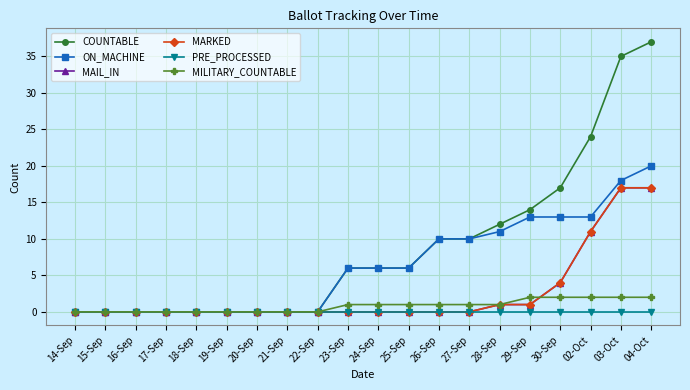

What is the label of the 5th point from the right?

29-Sep